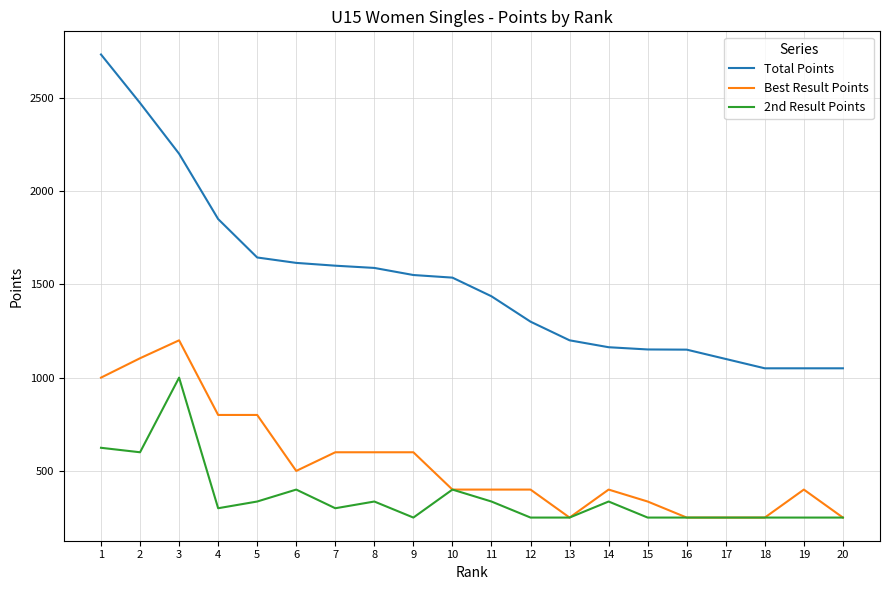

At which label does 2nd Result Points first exceed 300?

1